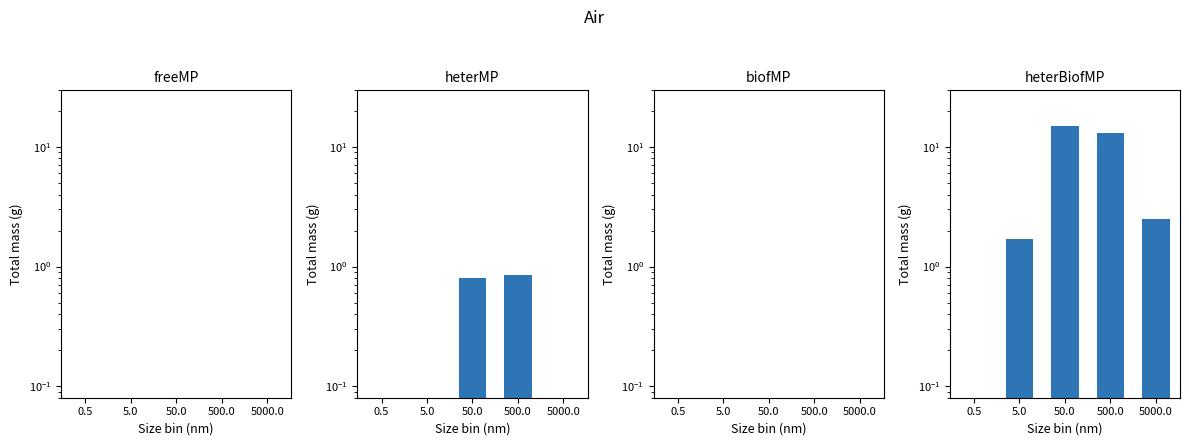

The heterBiofMP series shows 4.4 at 5000.0. True or false?

False